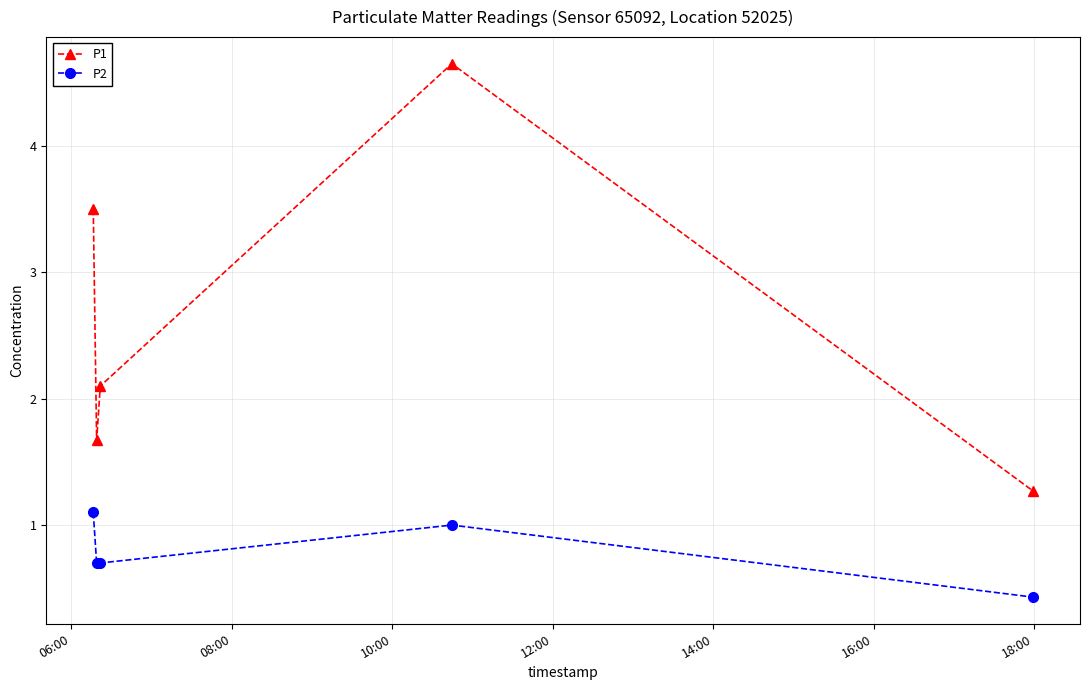

How many interior local peaks does the P2 series have?

1